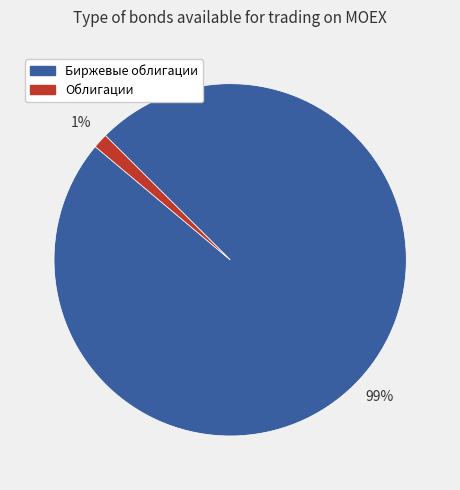

Combined, do Биржевые облигации and Облигации account for over 50%?

Yes